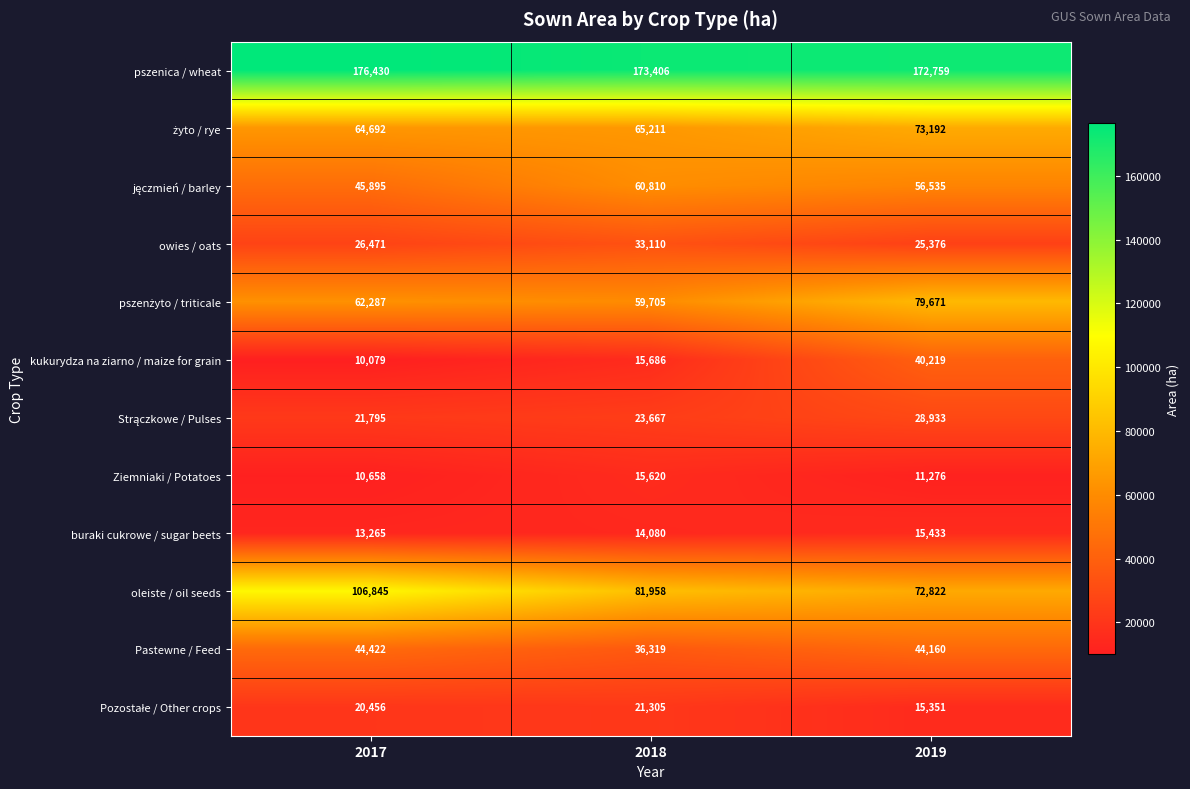

What is the difference between the maximum and second lowest values in the oleiste / oil seeds series?

24887